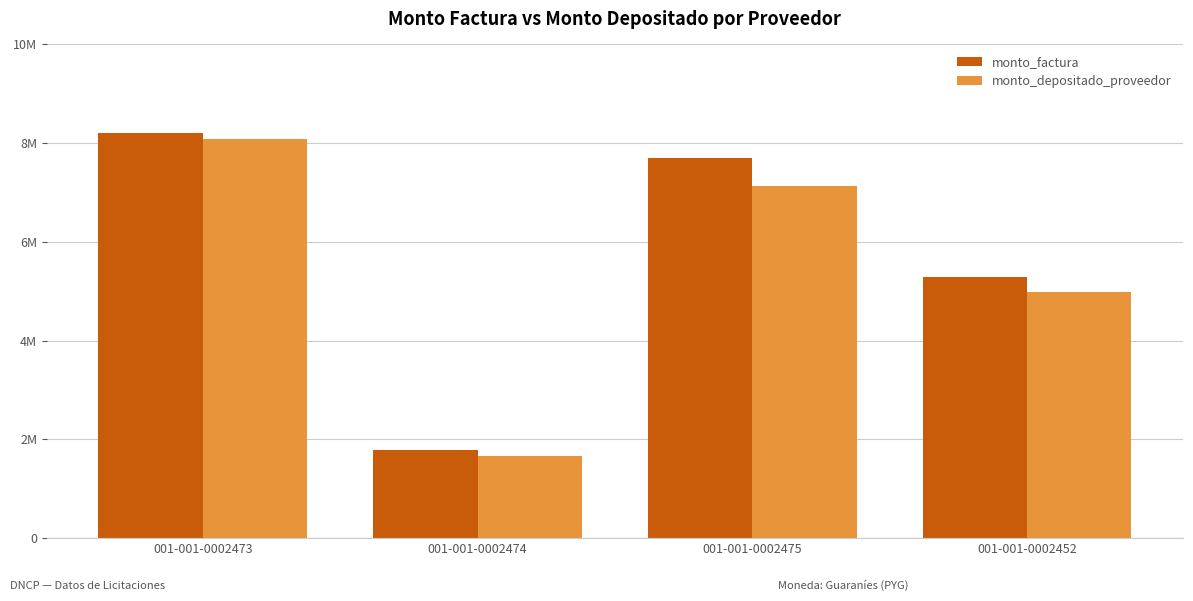

What are all the series names shown in the legend?

monto_factura, monto_depositado_proveedor